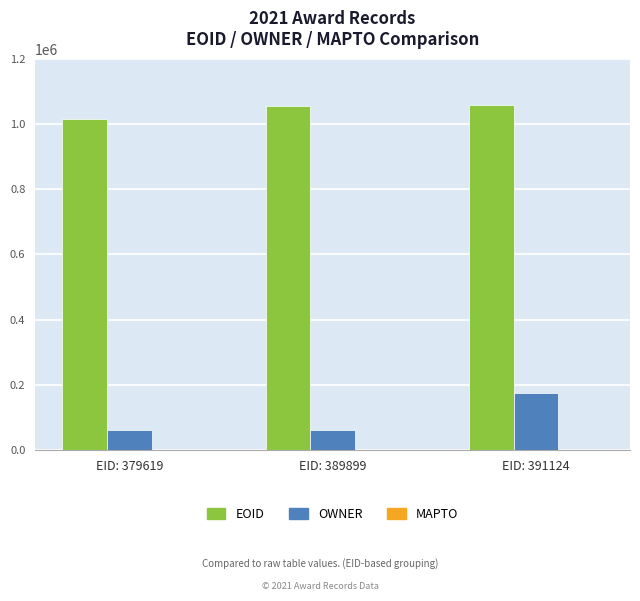

What is the highest value of the EOID series?

1056559